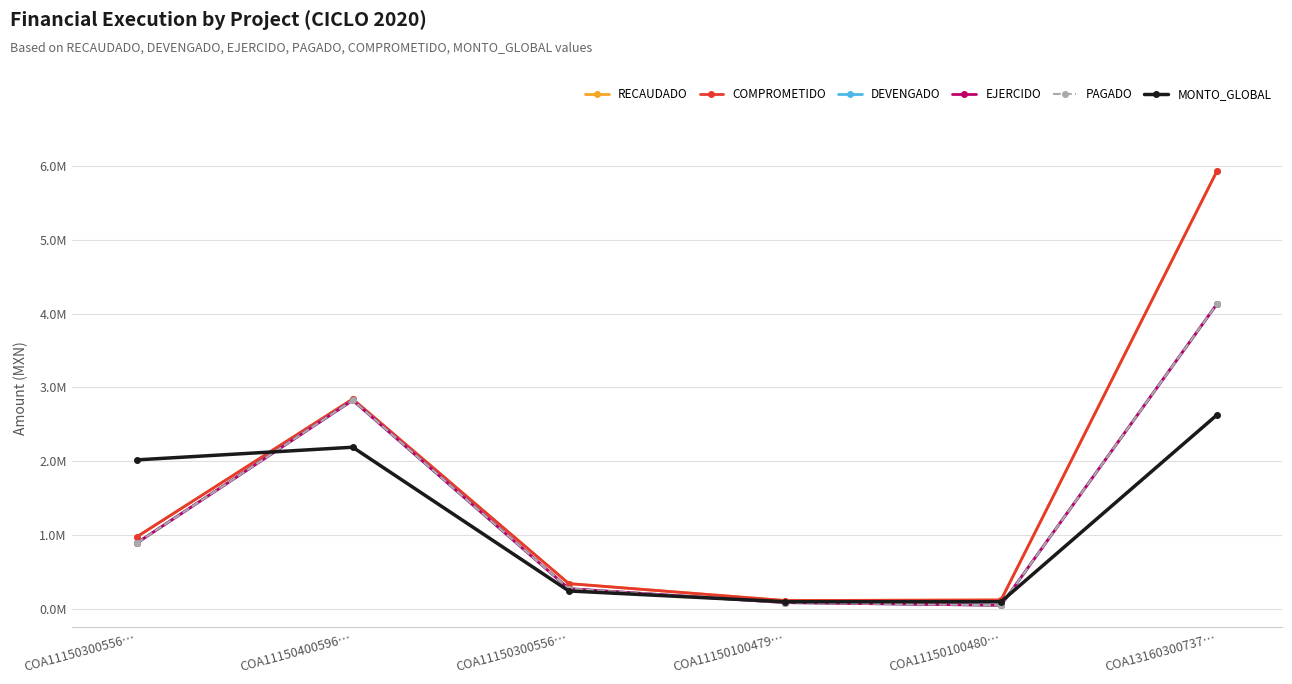

Does the chart display data point markers on the line(s)?

Yes